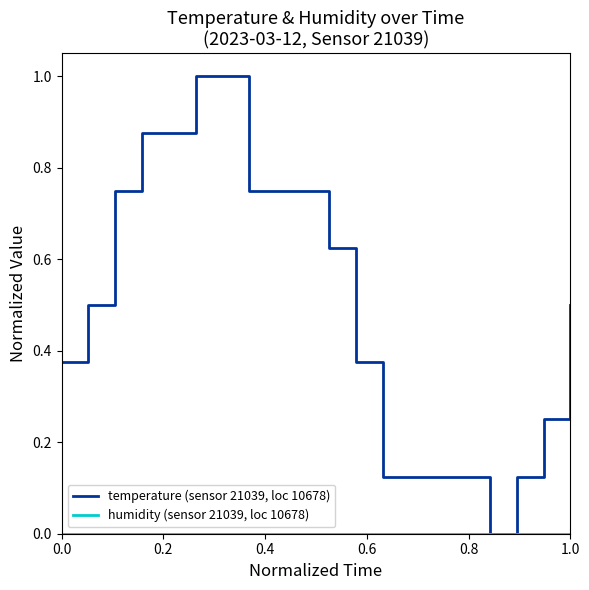

What is the maximum value for temperature (sensor 21039, loc 10678)?

1.0